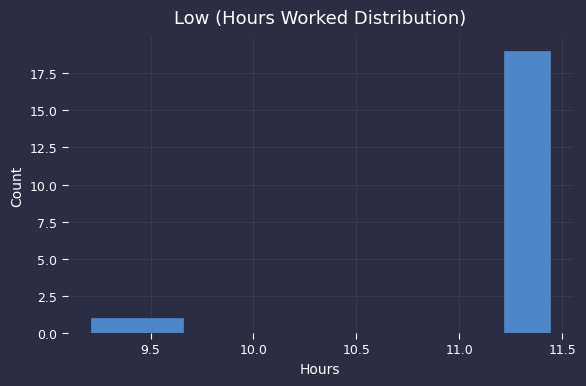

Reading left to right, list every bar in this chart as the range it spans on the x-axis followed by its height. Neither the bar edges nor the heights are printed on the chart, so give them approximately, as read against the axes.

9.20 to 9.45: 1
9.45 to 9.65: 1
9.65 to 9.90: 0
9.90 to 10.10: 0
10.10 to 10.35: 0
10.35 to 10.55: 0
10.55 to 10.75: 0
10.75 to 11.00: 0
11.00 to 11.20: 0
11.20 to 11.45: 19